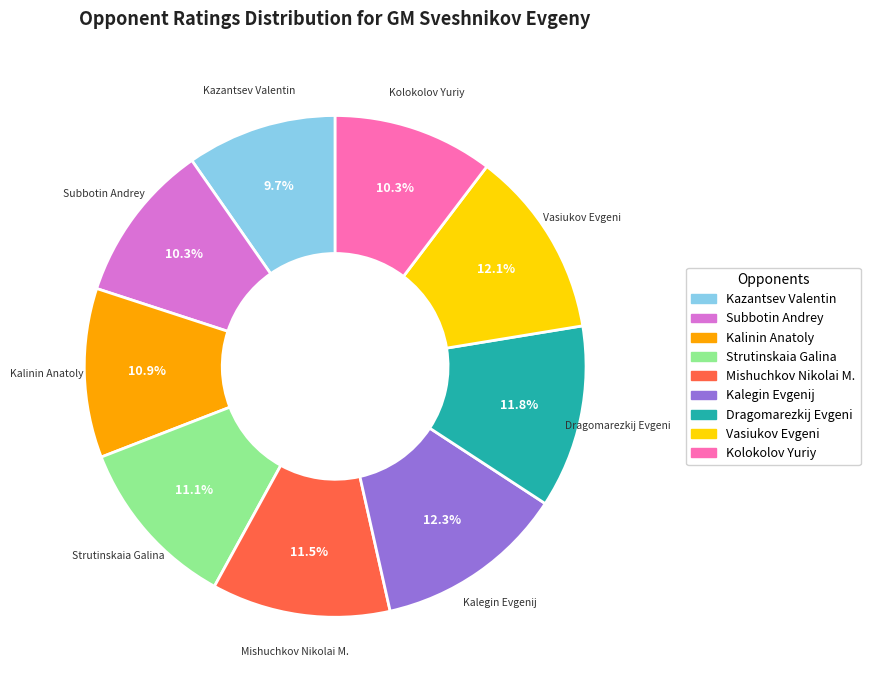

Which slice is the smallest?

Kazantsev Valentin